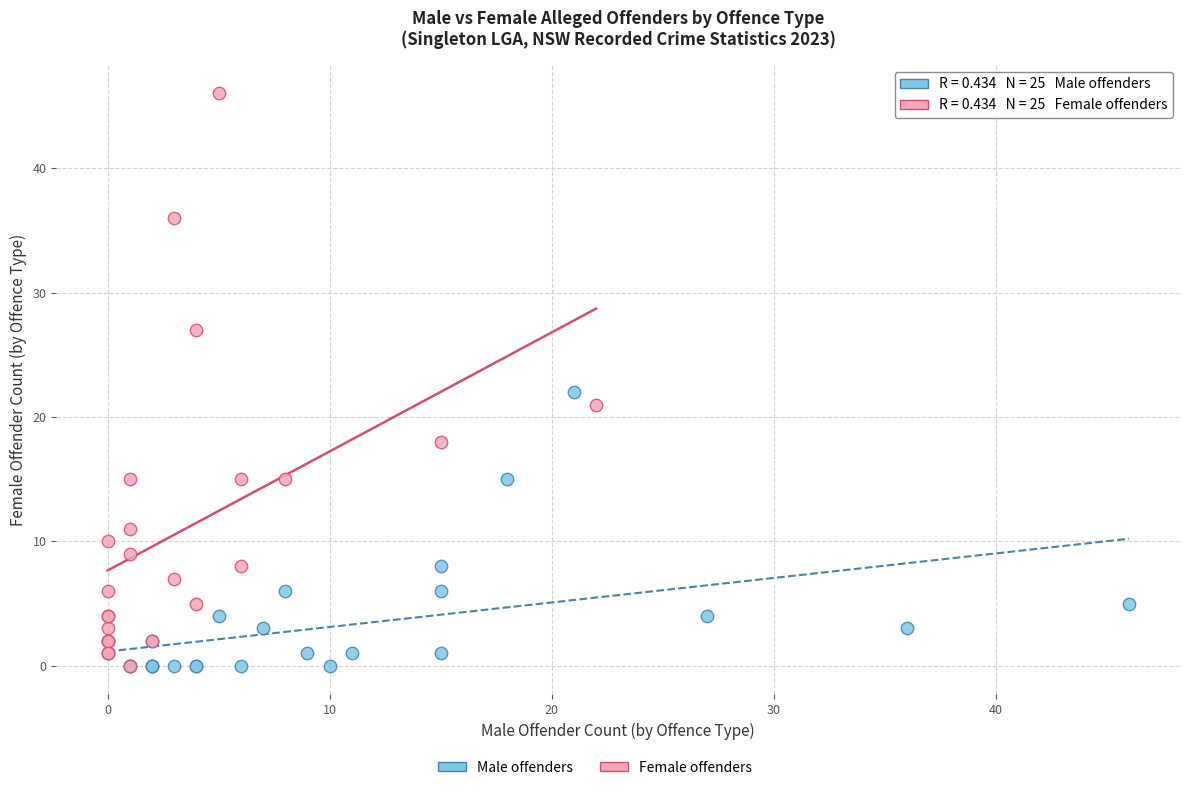

Which series has the widest spread of Y values?

Female offenders